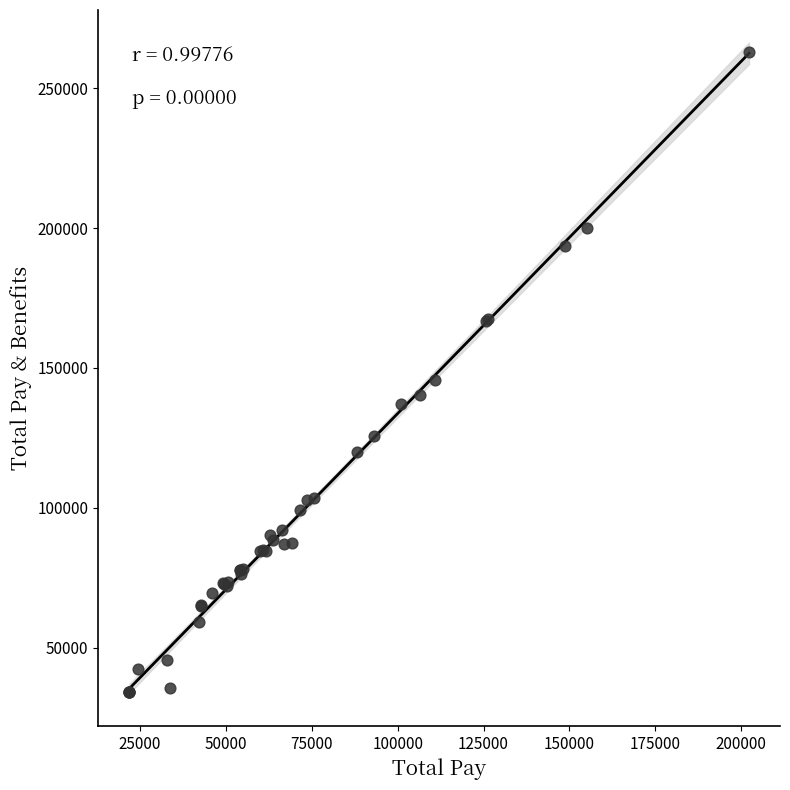

What Y value in the scatter plot is closest to 148616?

145576